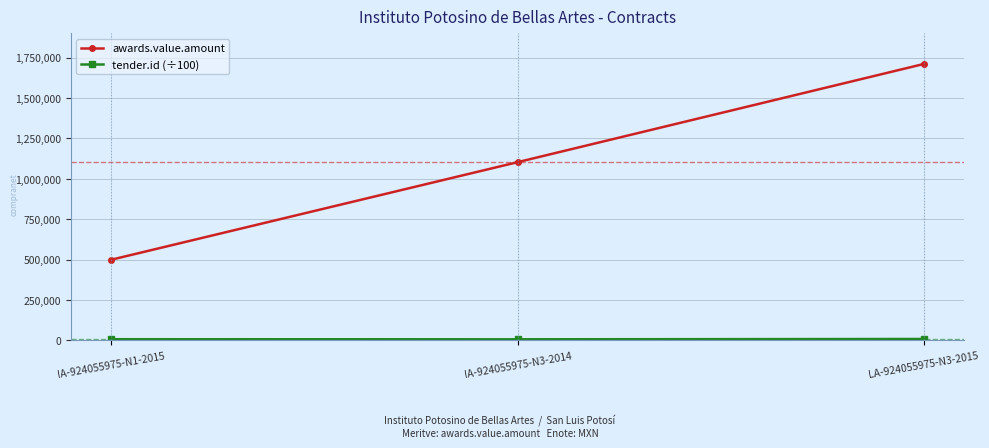

At how many categories does at least one series exceed 1310899?

1